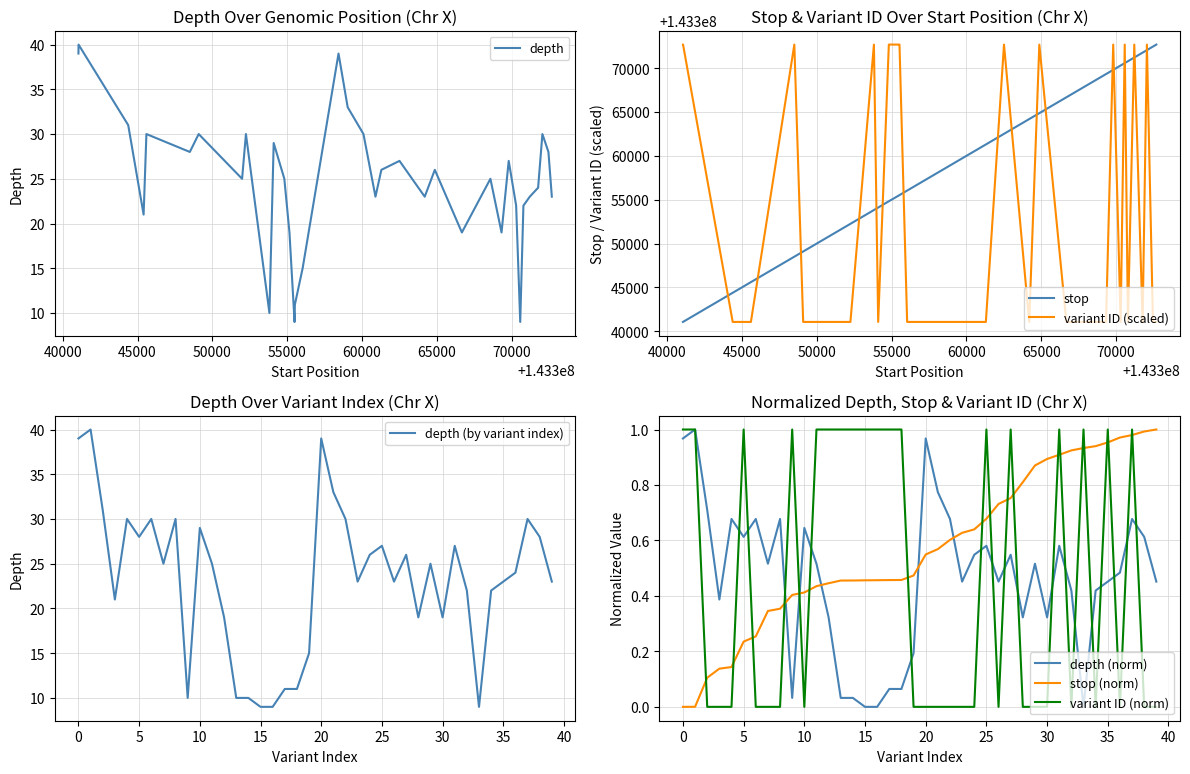

At how many categories does at least one series exceed 19646352?

40